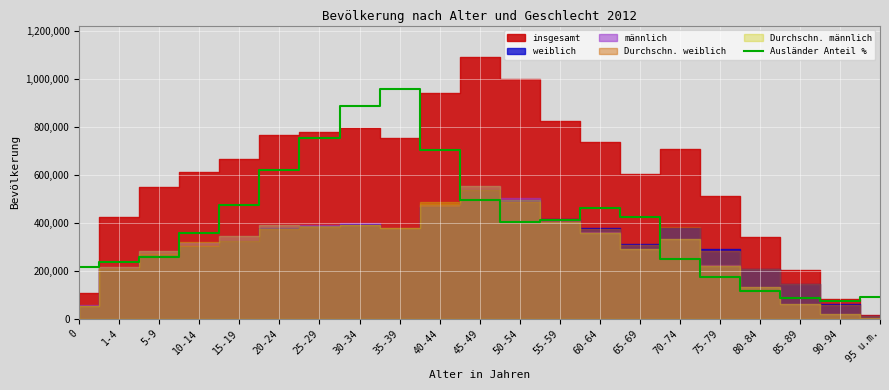

Which has a higher value, 75-79 or 20-24?

20-24